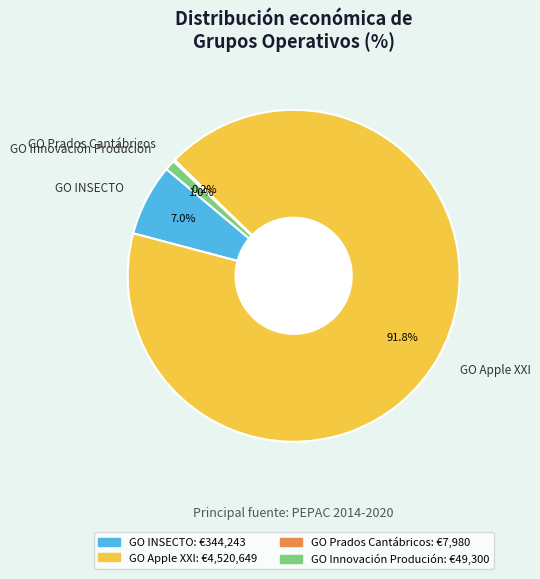

Does GO Innovación Produción represent more than half of the total?

No